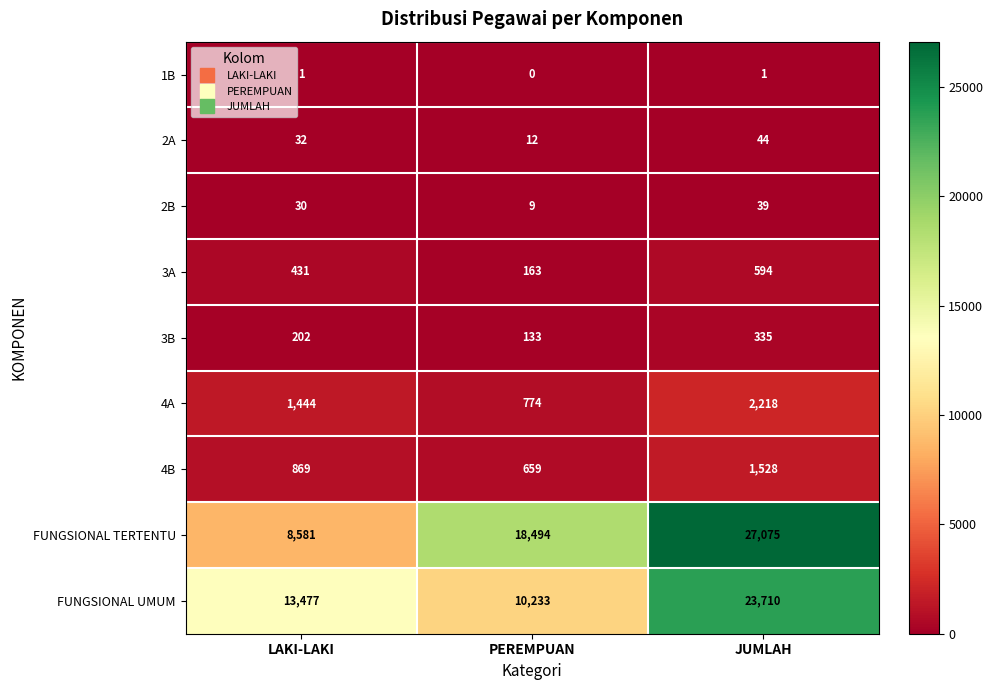

Which series has the largest total across all categories?

FUNGSIONAL TERTENTU